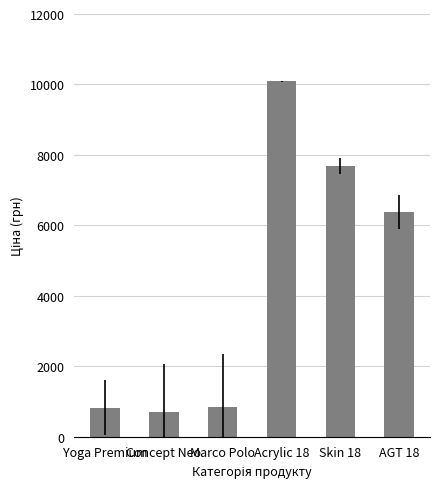

What is the change in value from Yoga Premium to Acrylic 18?

+9258.2